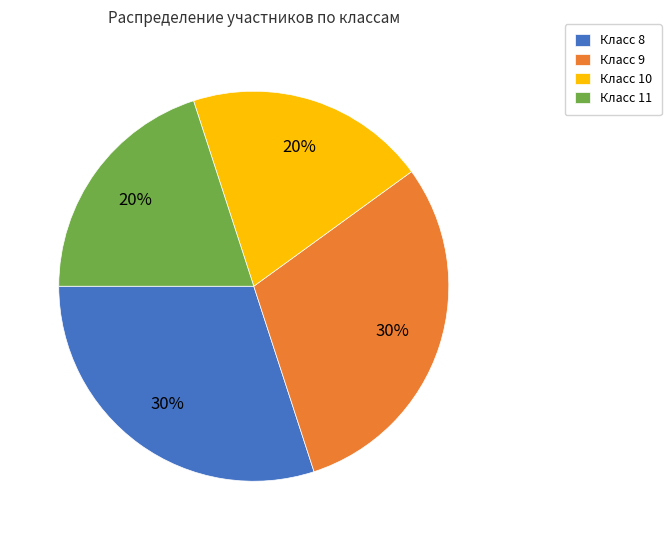

To the nearest percent, what is the difference between the Класс 8 and Класс 11 slice percentages?

10%